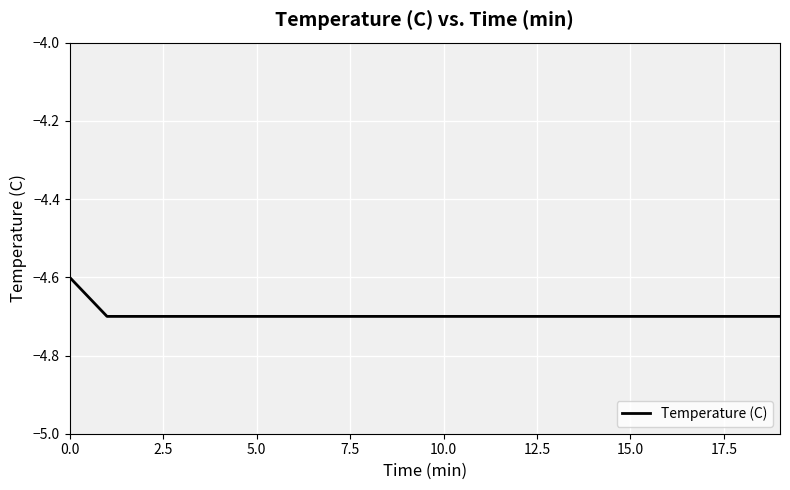

Does the chart have visible grid lines?

Yes